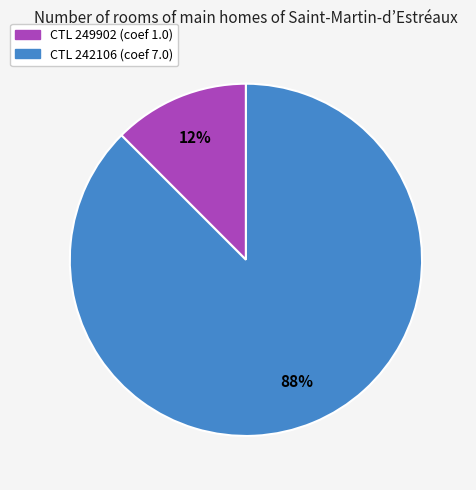

Does any single category account for the majority?

Yes